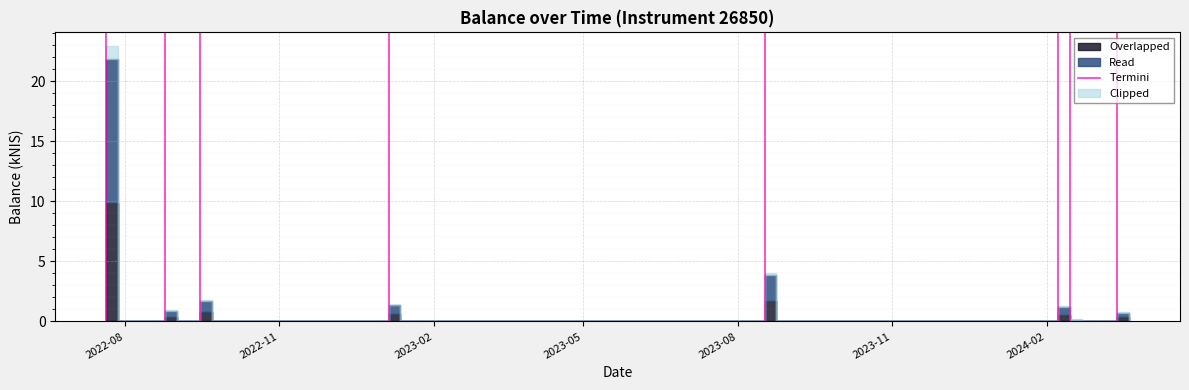

The chart shows a value of 0 at 2022-08. True or false?

False